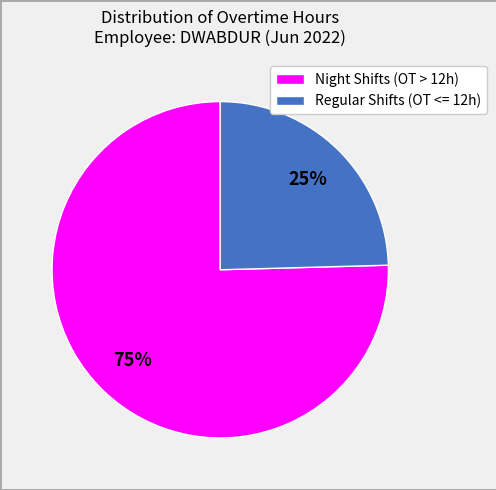

Rank the categories by value from highest to lowest.

Night Shifts (OT > 12h), Regular Shifts (OT <= 12h)